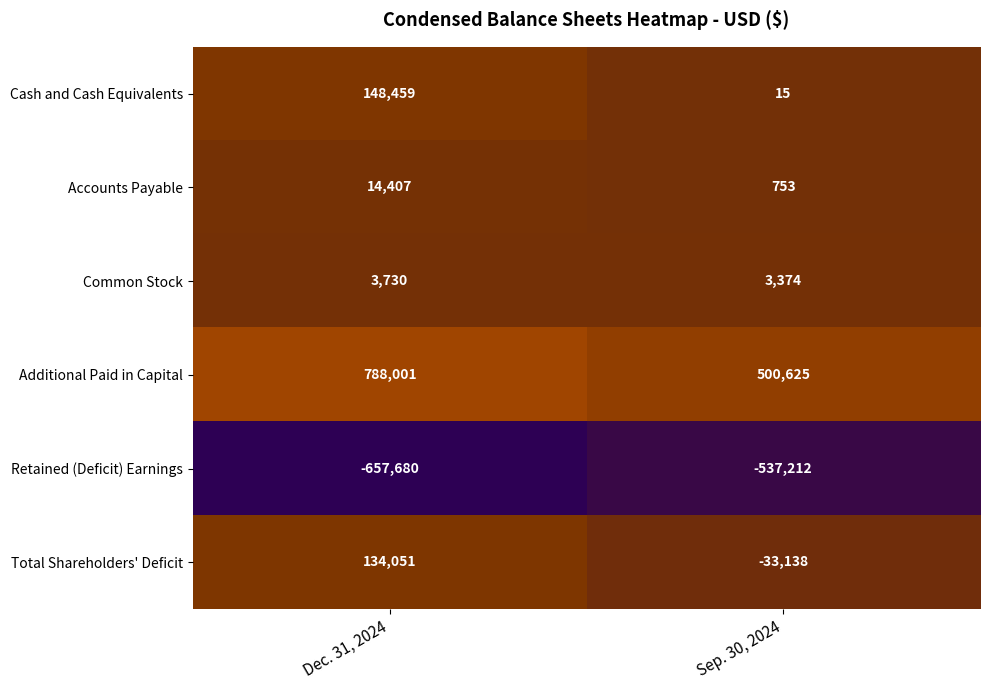

Which series has the largest total across all categories?

Additional Paid in Capital